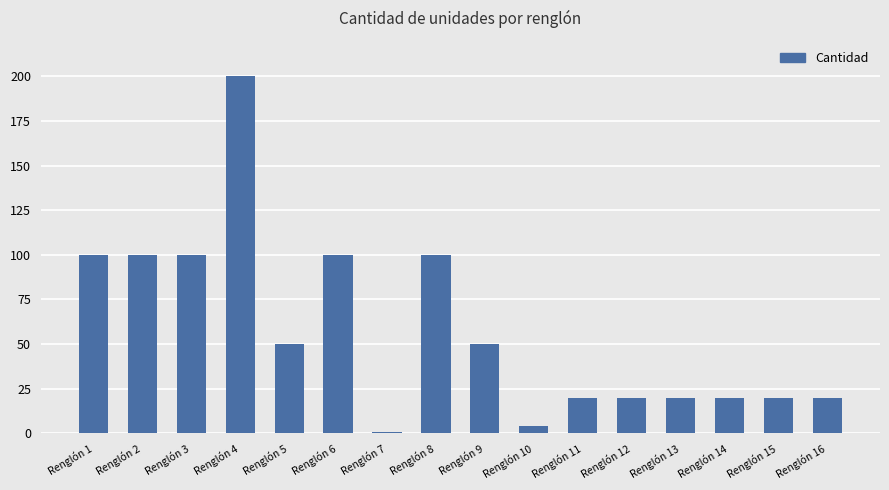

At which category does the chart reach its peak across all series?

Renglón 4